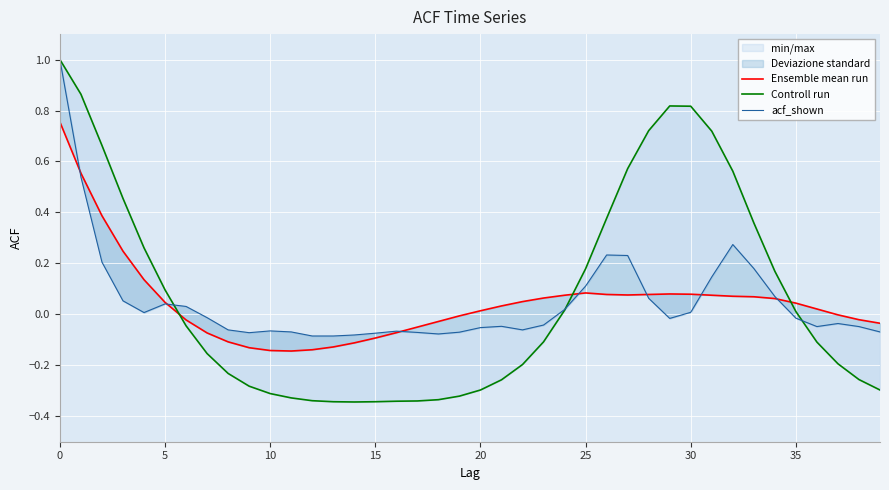

Where is the first local minimum for Ensemble mean run?

11